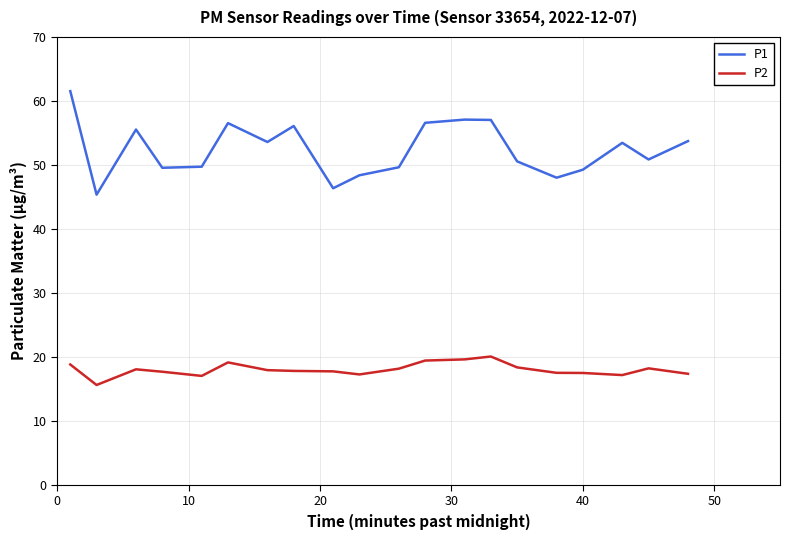

What is the lowest value of the P1 series?

45.4